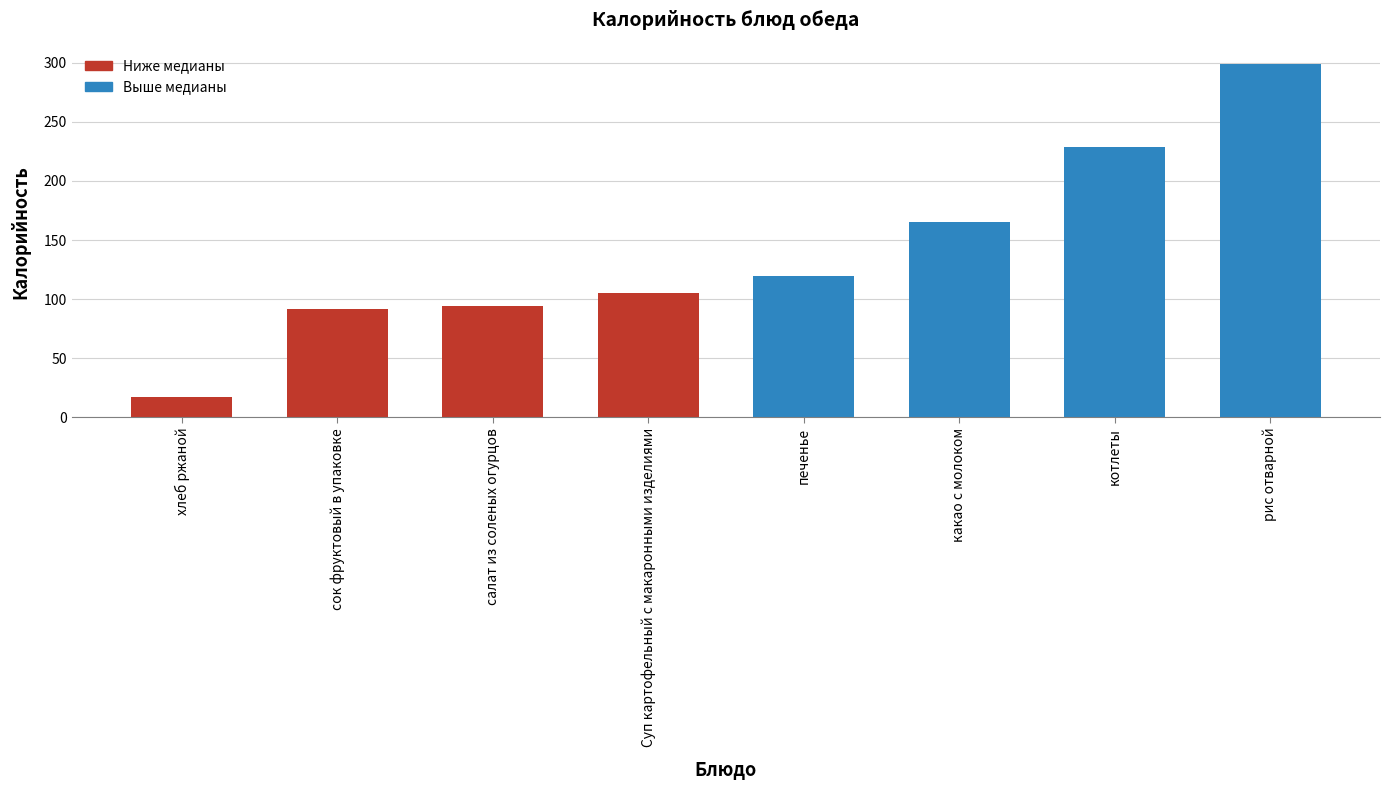

What is the label of the 3rd bar from the left?

салат из соленых огурцов